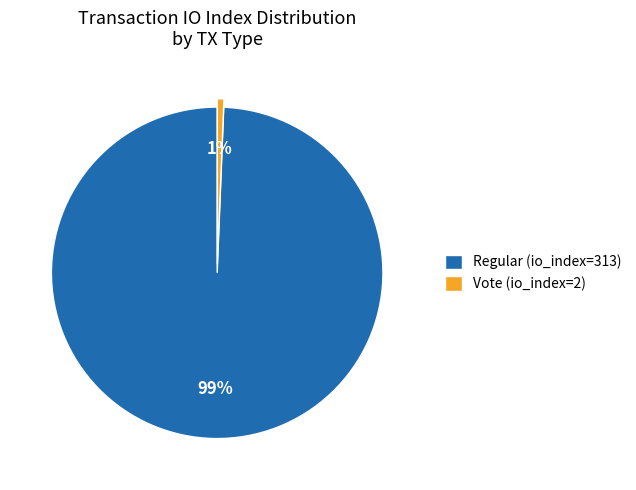

Which slice is the smallest?

Vote (io_index=2)